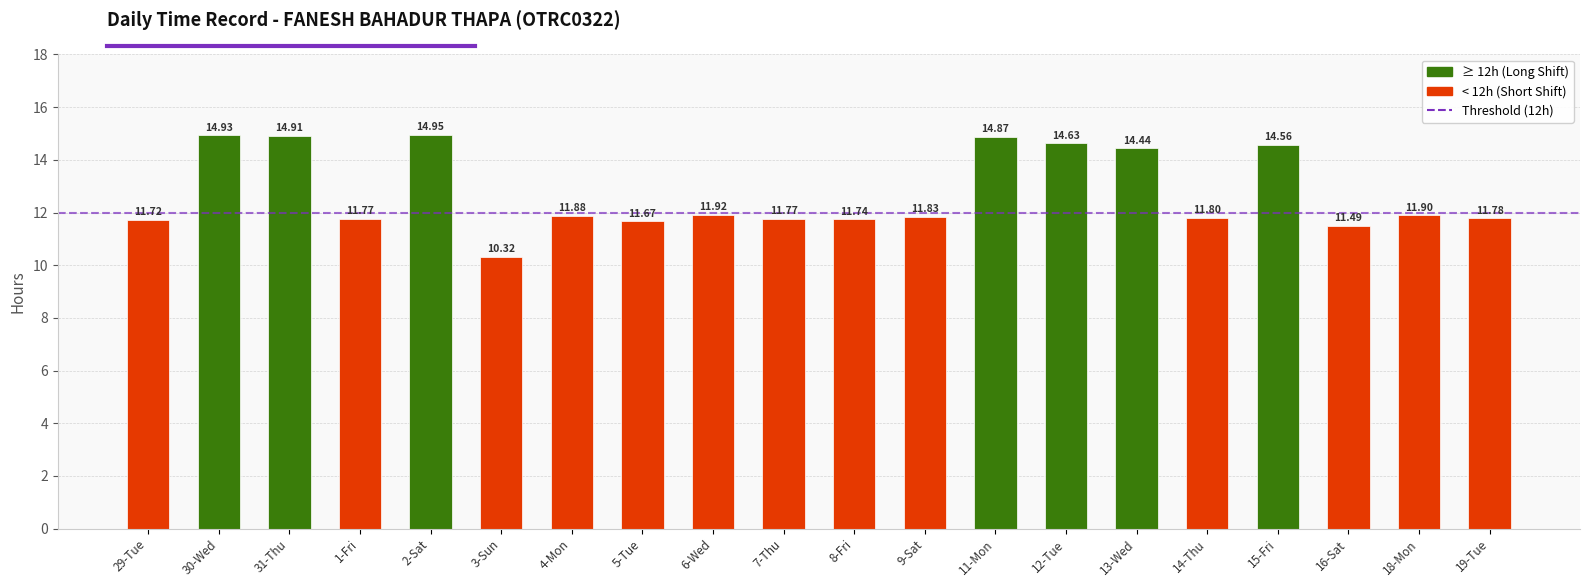

Which category has the lowest value across all series?

3-Sun